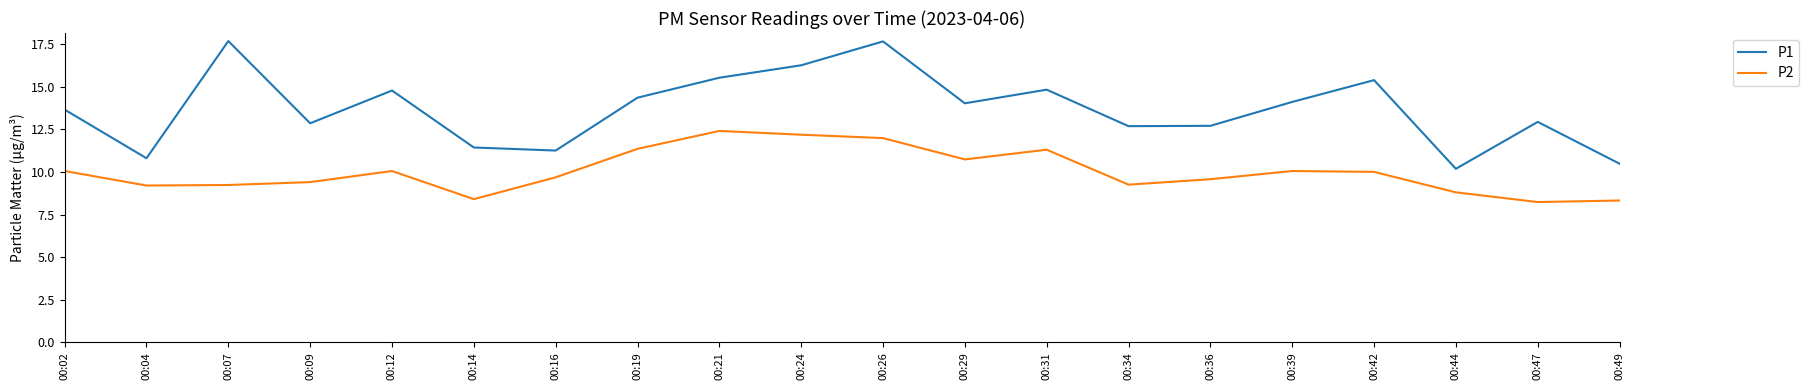

The P1 series shows 10.5 at 00:49. True or false?

True